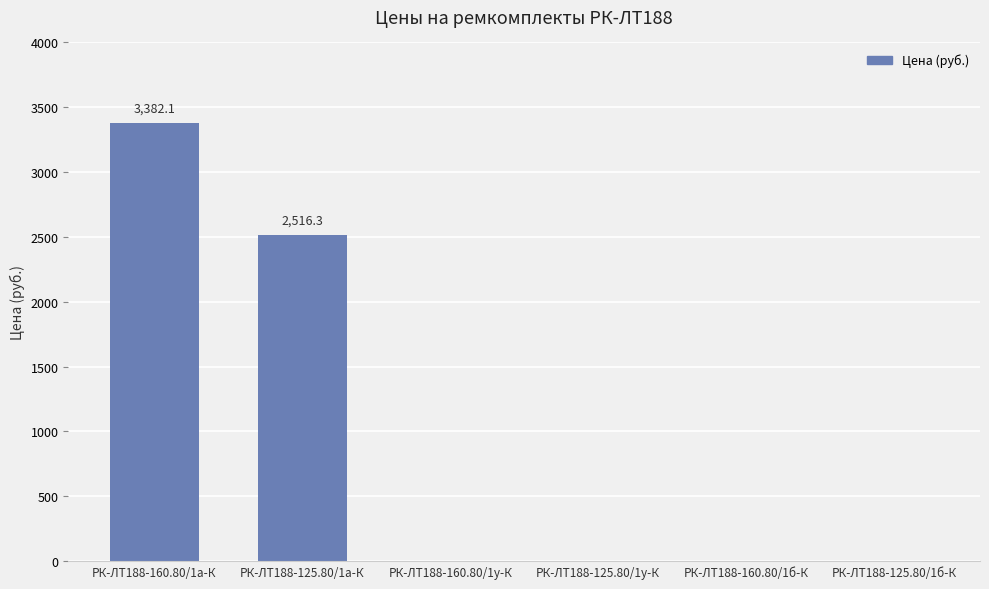

True or false: the data shows 961.1 at РК-ЛТ188-125.80/1а-К.

False